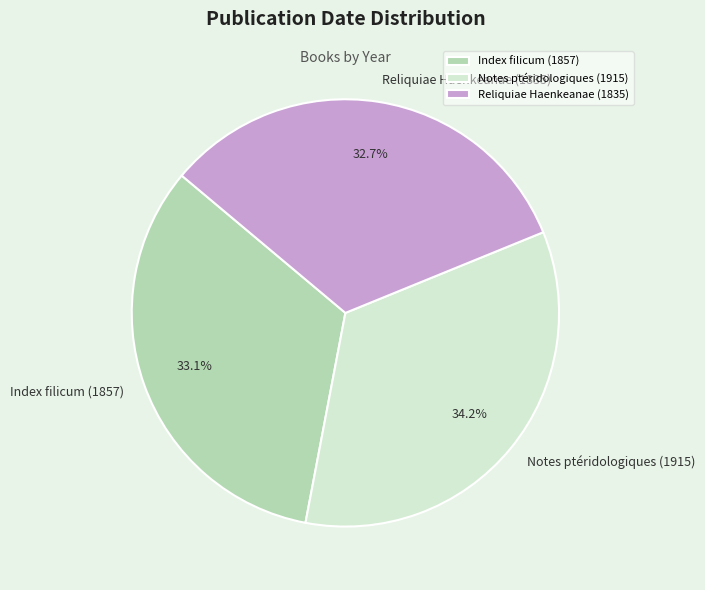

Is it true that Index filicum (1857) is 33% of the pie?

True